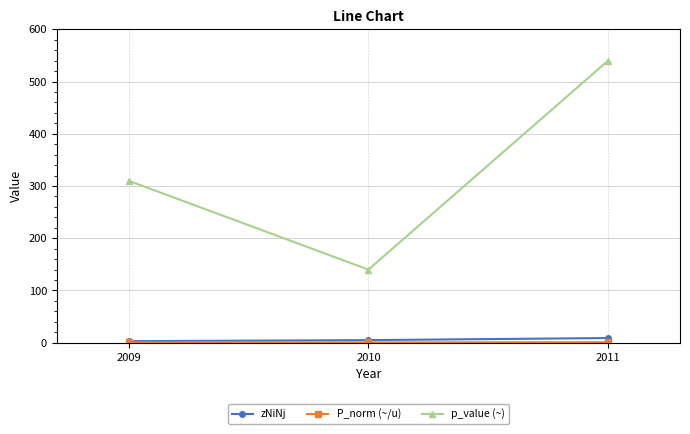

Does the chart have visible grid lines?

Yes